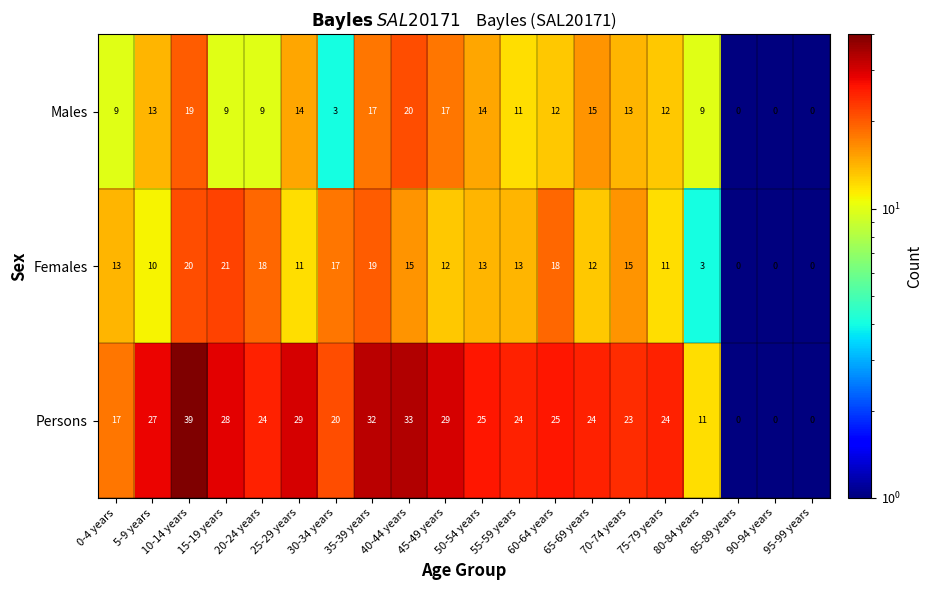

Which series has the largest range (max minus min)?

Persons